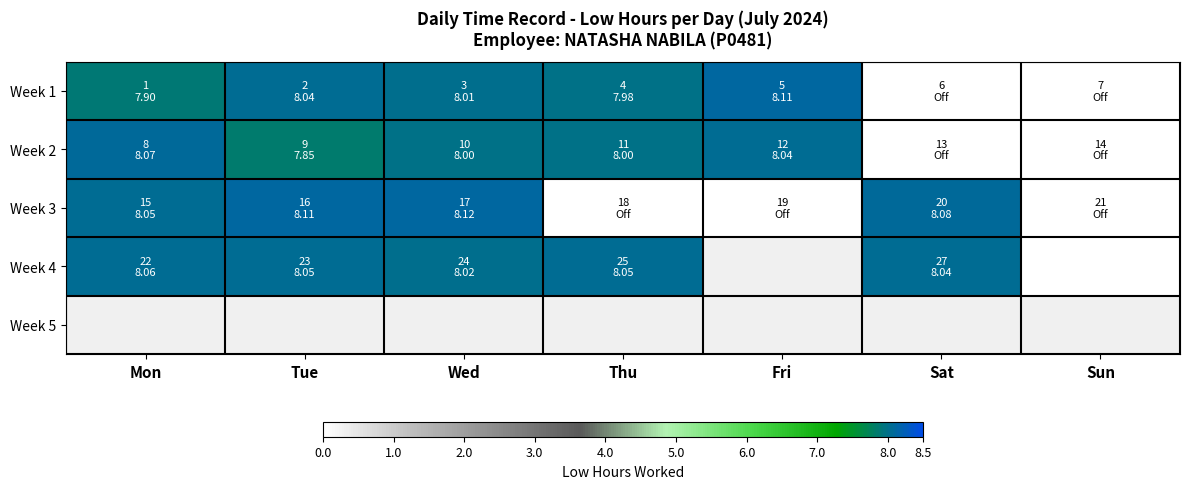

Is the value of Week 3 at Tue greater than the value of Week 2 at Sun?

Yes